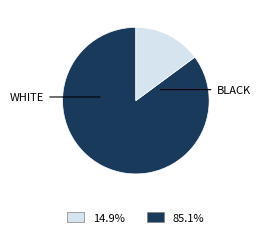

Is there a majority slice in this chart?

Yes